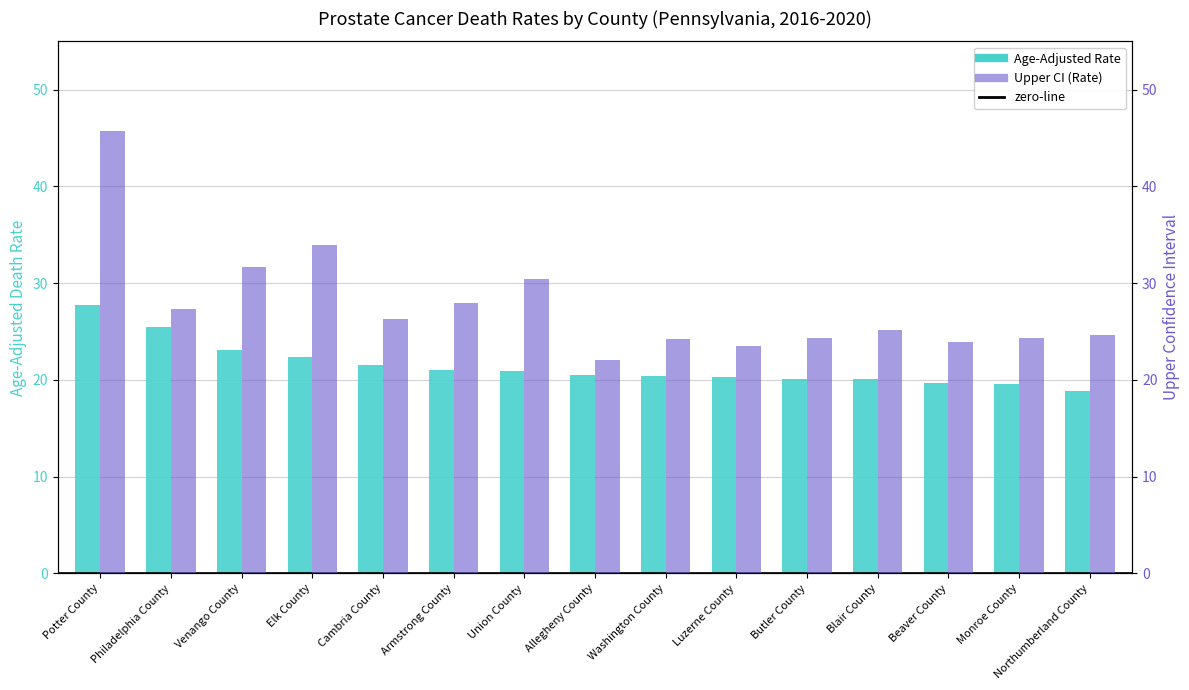

At which label is Age-Adjusted Rate closest to 23?

Venango County